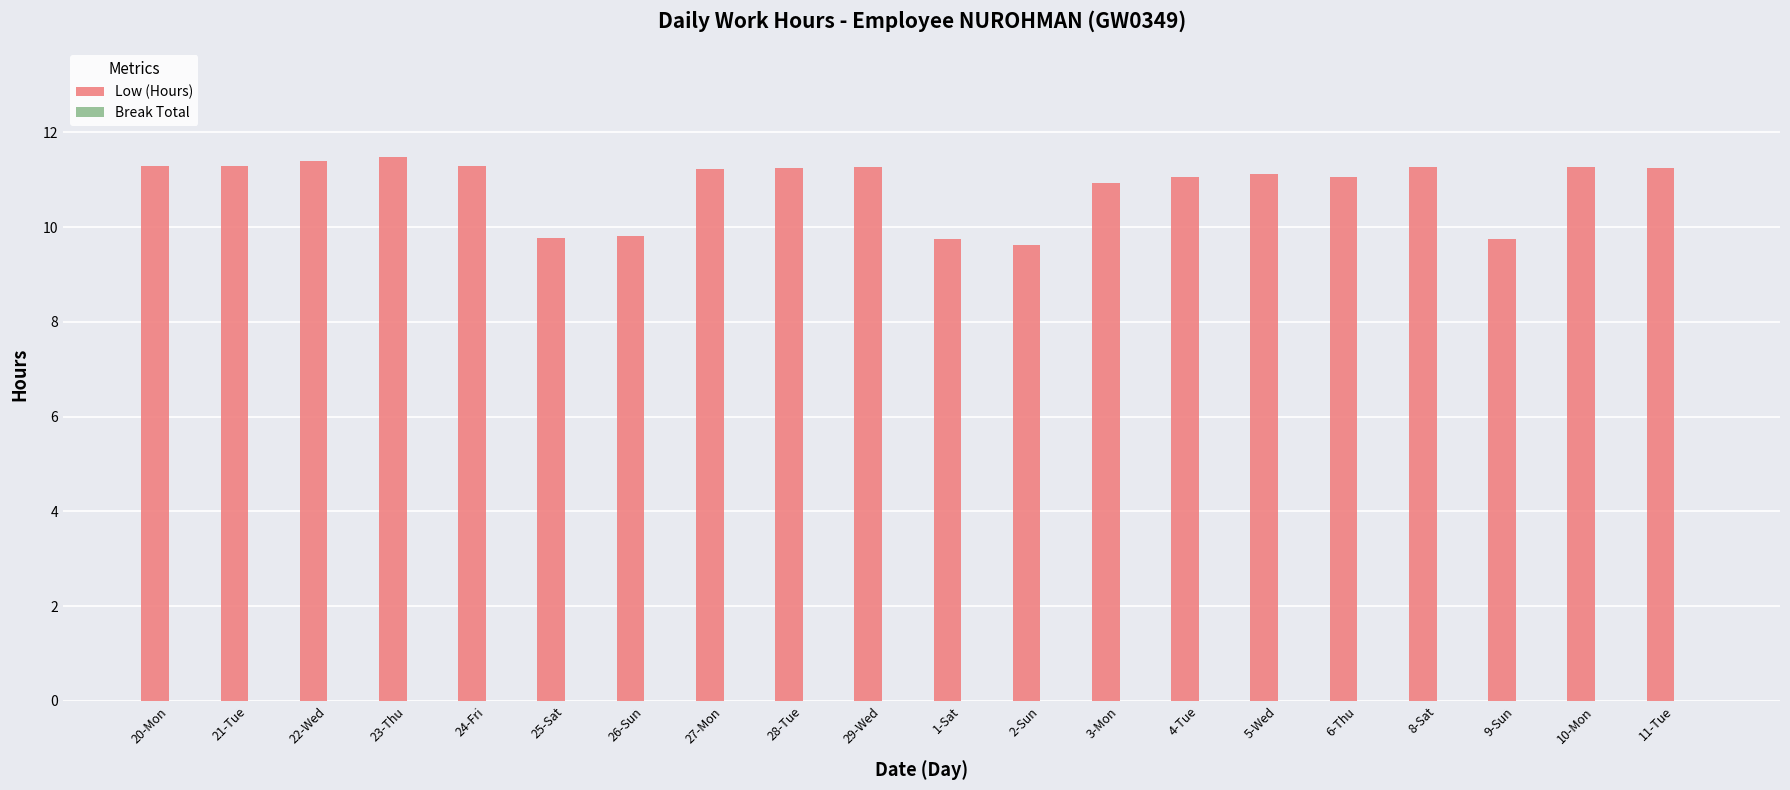

What is the smallest value displayed?

9.6